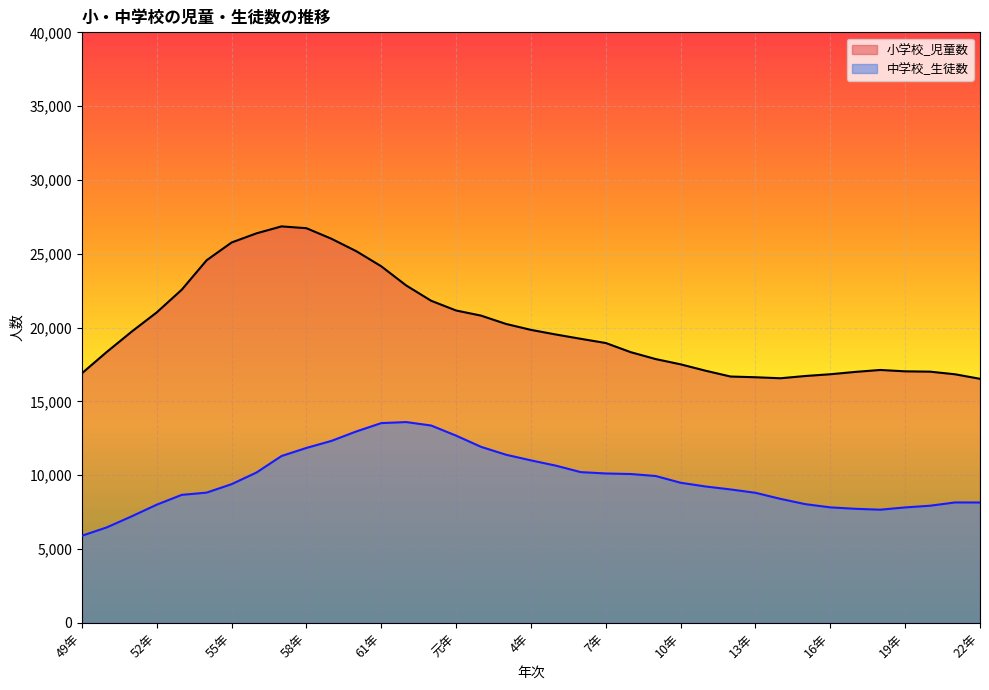

True or false: 小学校_児童数 has more than 0 points higher than both neighbors.

True